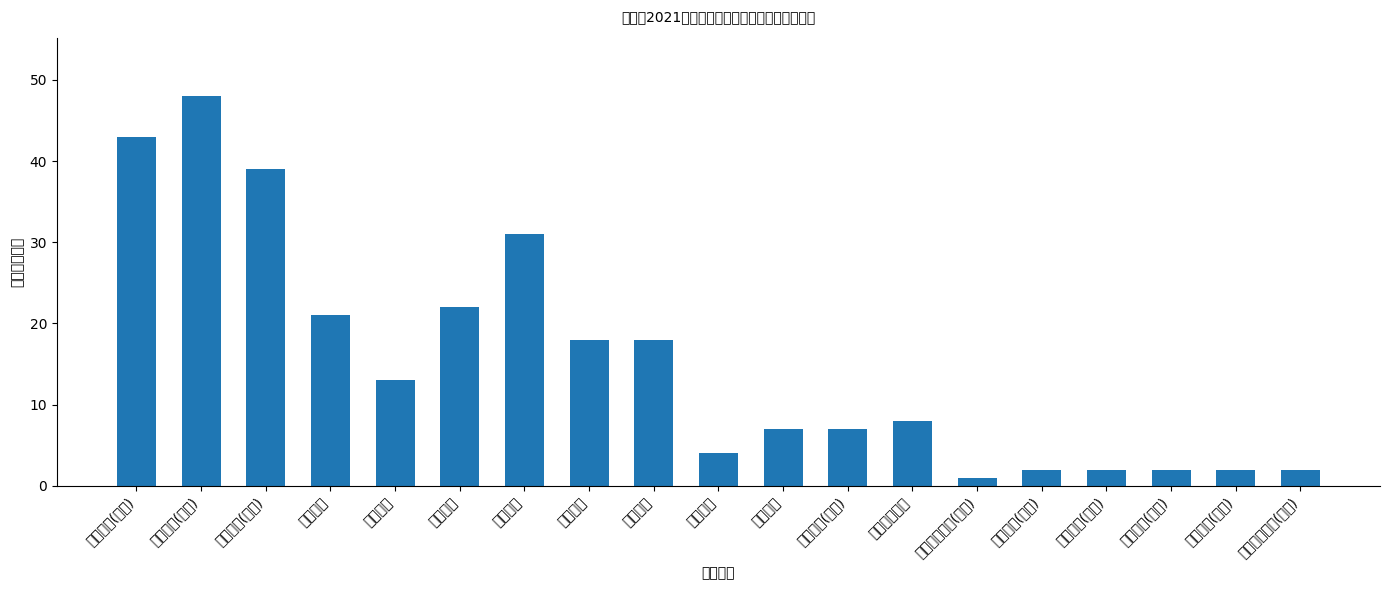

List the labels in order of value, smallest first.

心理健康教师(中学), 语文教师(小学), 数学教师(小学), 英语教师(小学), 美术教师(小学), 心理健康教师(小学), 音乐教师, 体育教师, 美术教师(中学), 信息技术教师, 历史教师, 化学教师, 生物教师, 政治教师, 地理教师, 物理教师, 英语教师(中学), 语文教师(中学), 数学教师(中学)